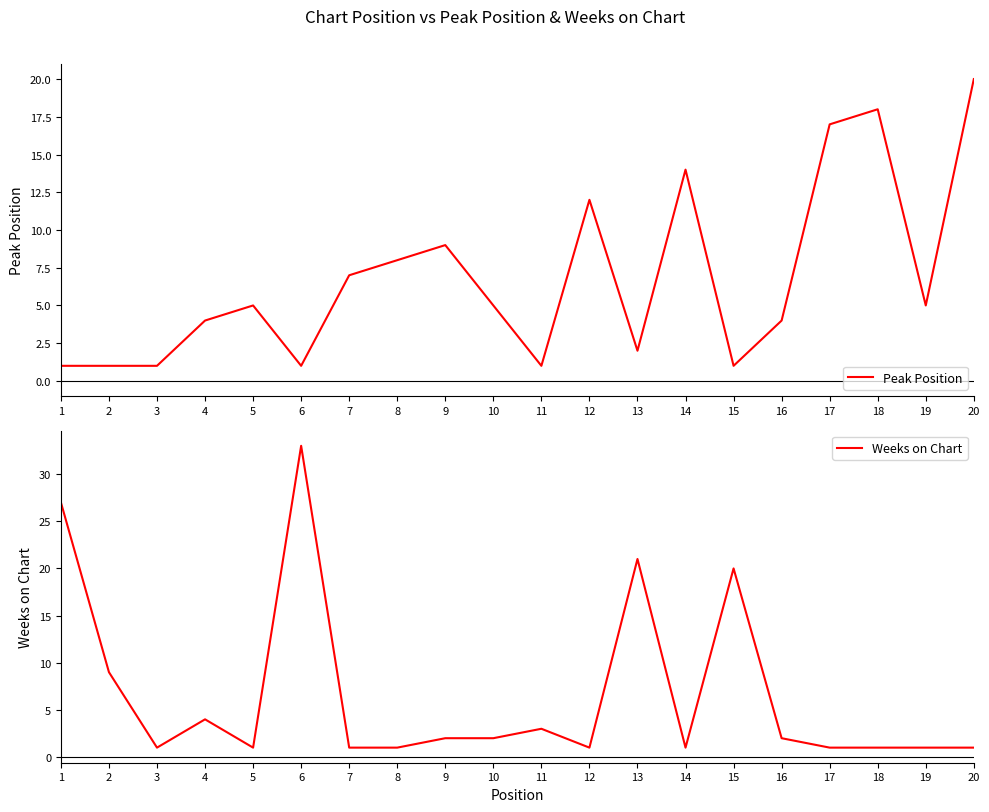

Does the chart display data point markers on the line(s)?

No